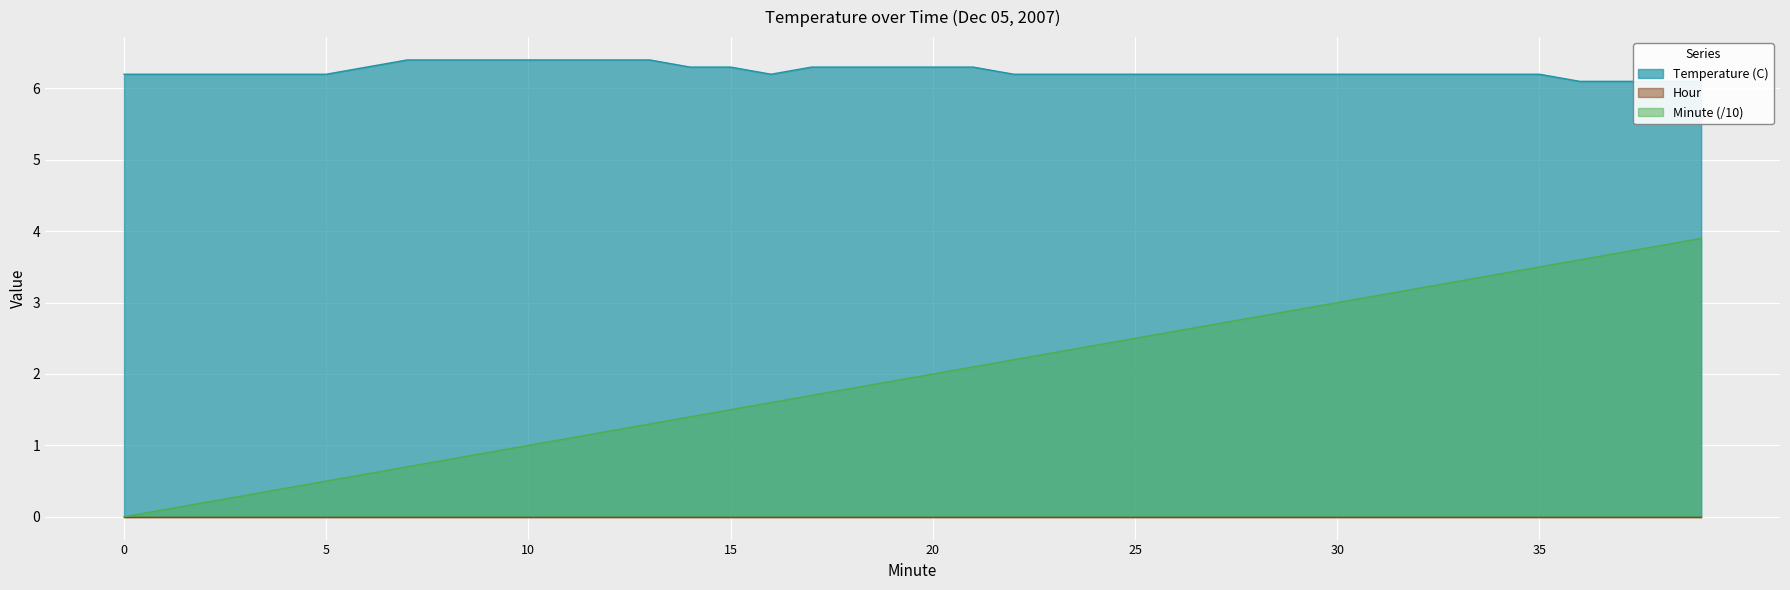

How many lines are shown in the chart?

2